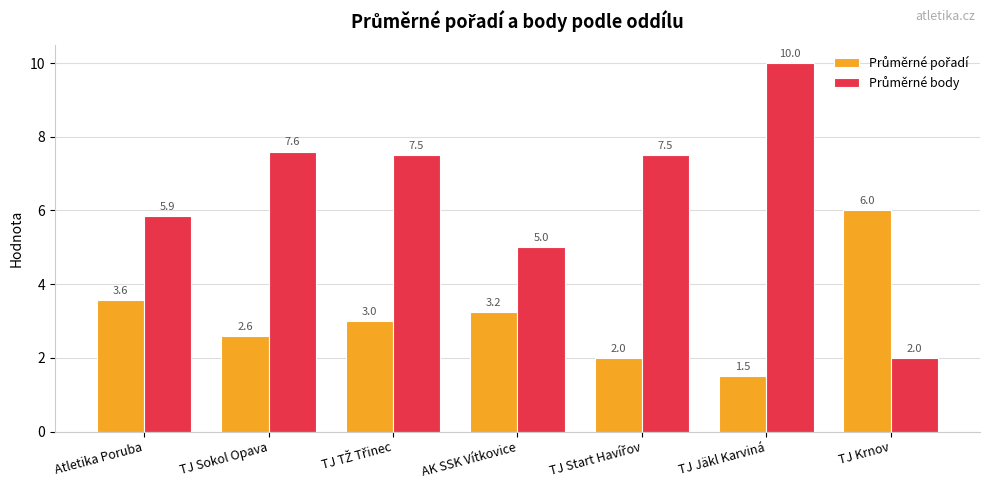

Which category has the lowest value across all series?

TJ Jäkl Karviná